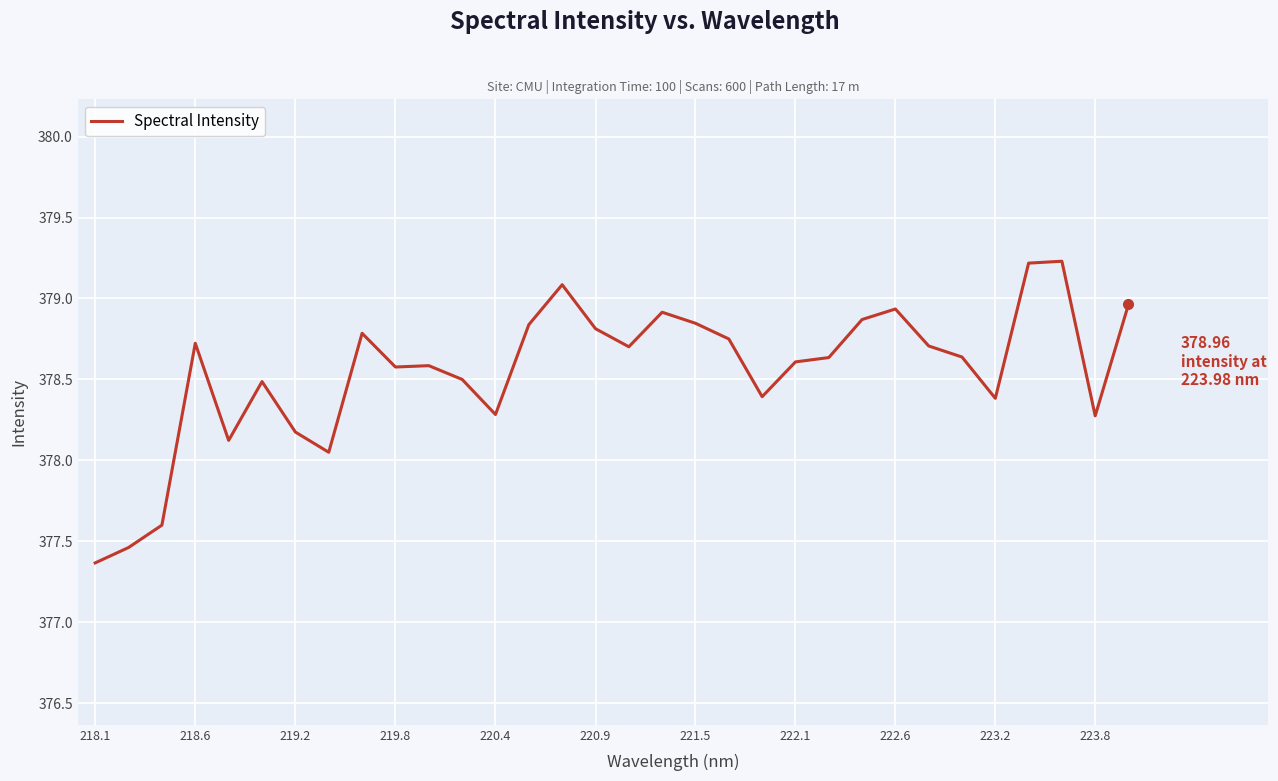

What is the greatest value displayed?

379.2